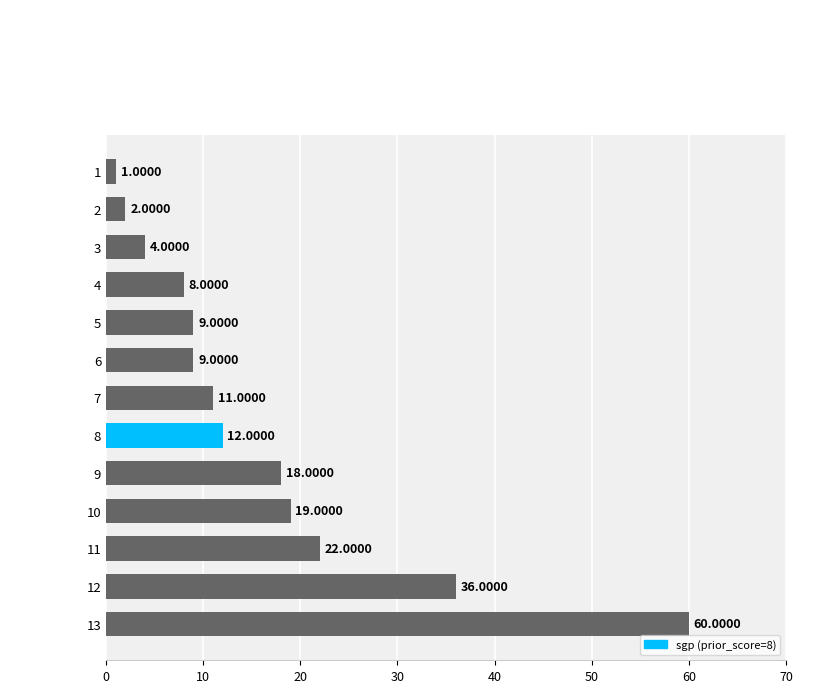

Which label corresponds to the smallest value in the chart?

1